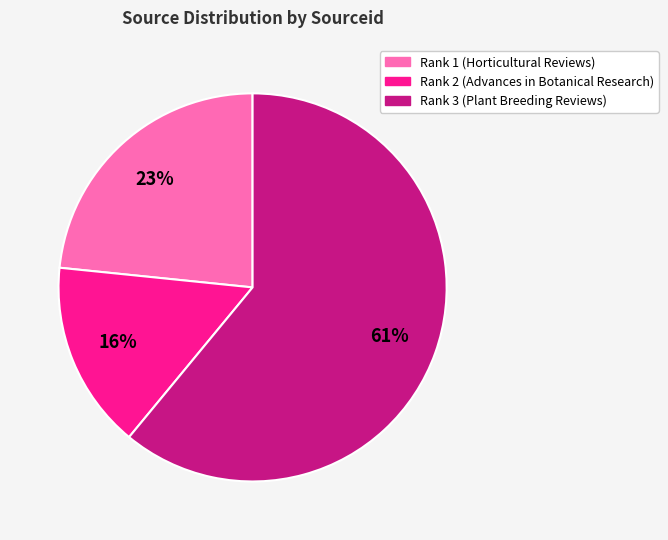

Is it true that Rank 3 (Plant Breeding Reviews) is 61% of the pie?

True